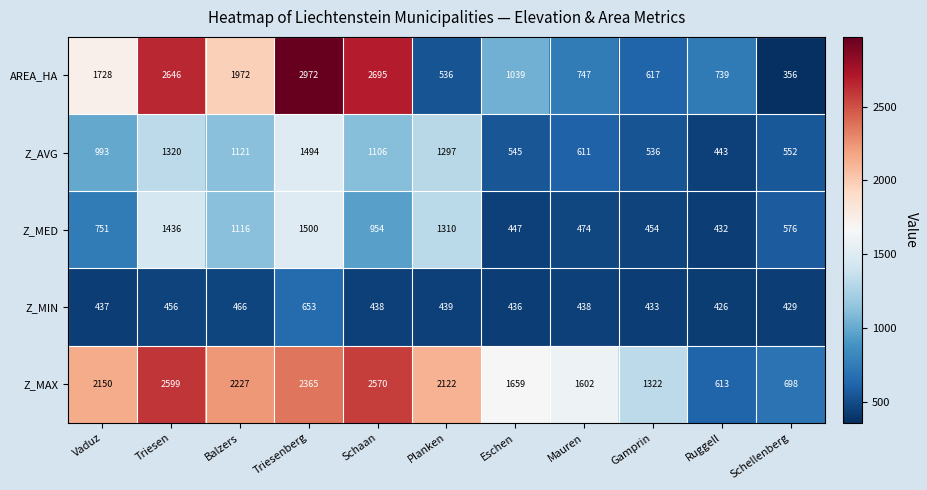

Where is Z_MIN nearest to the value 539?

Balzers